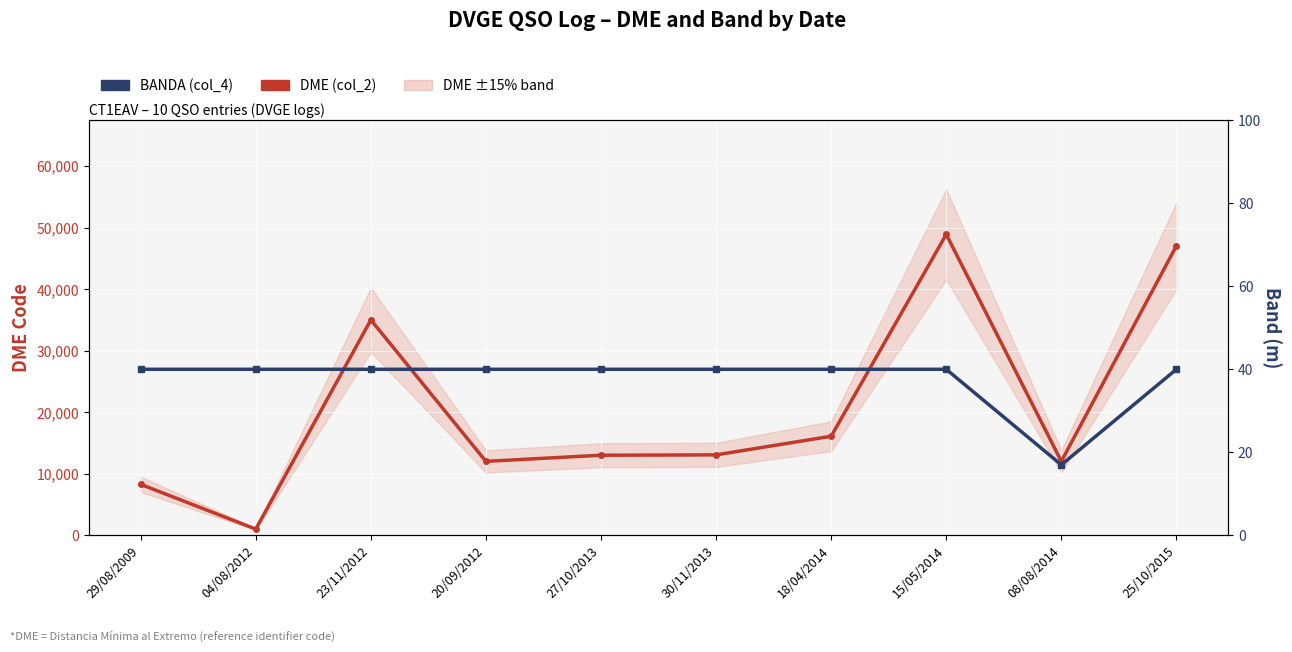

At which label does DME (col_2) first exceed 13096?

23/11/2012